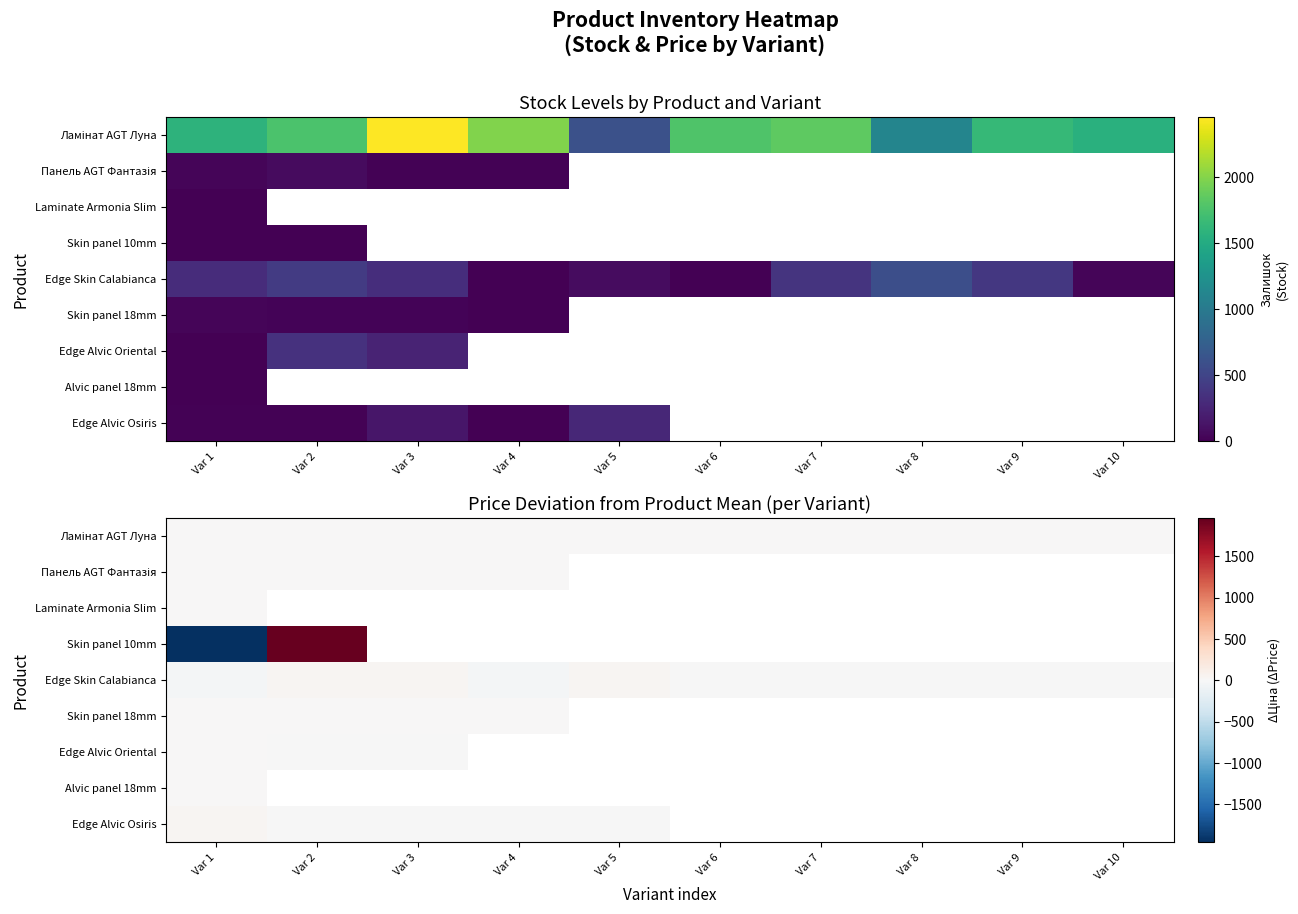

The Edge Alvic Osiris series shows -5.8 at Var 2. True or false?

True